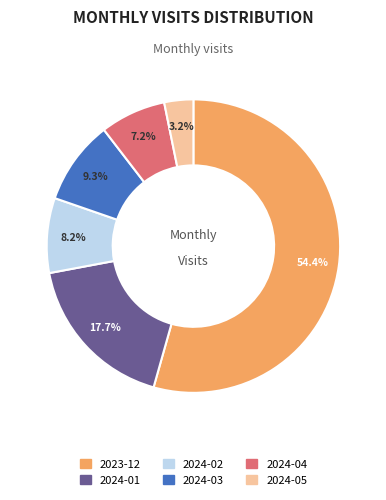

To the nearest percent, what portion does 2024-02 represent?

8%